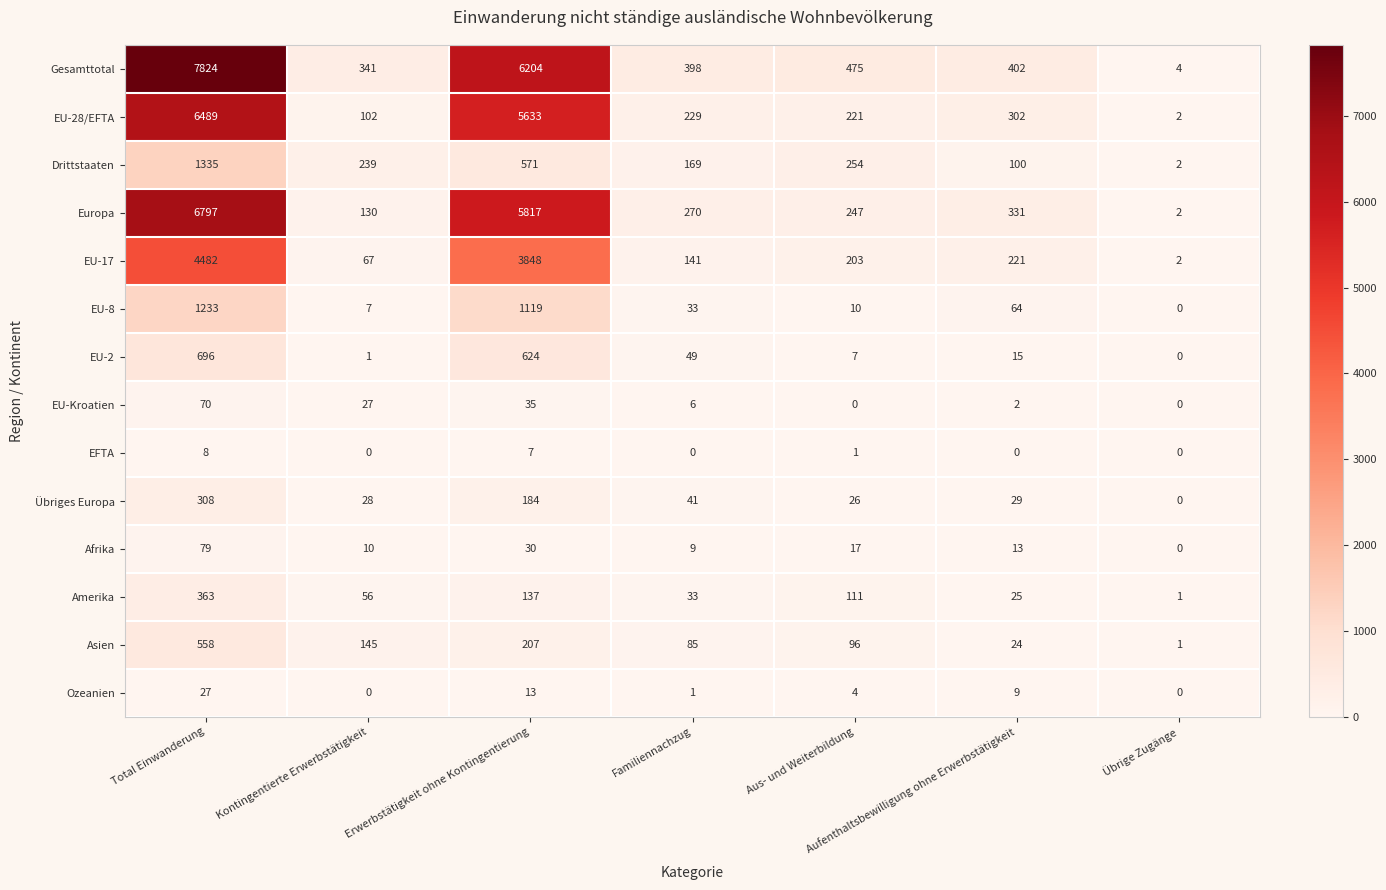

At which label is EU-28/EFTA closest to 3245?

Erwerbstätigkeit ohne Kontingentierung